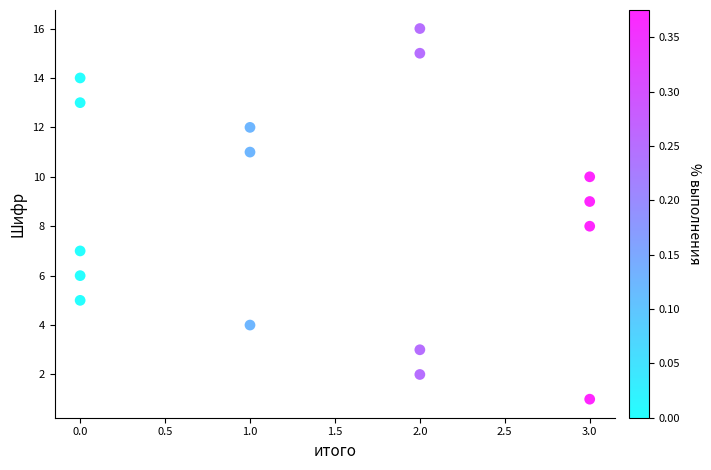

What is the range of Y values (max minus min)?

15